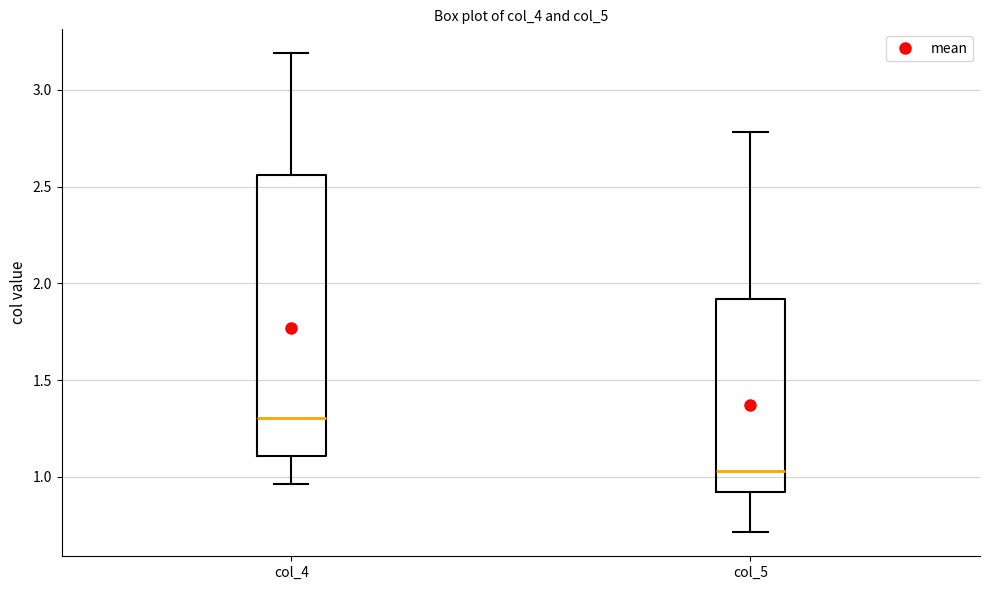

Reading left to right, transcribe this box plot: for each box, give where its median line is, the range the box spans, and where its two whiskers end, as read against the y-axis. The values are not printed on the chart, so give them approximately, as read against the axis.

col_4: median 1.30, box 1.10 to 2.55, whiskers 0.95 to 3.20
col_5: median 1.05, box 0.90 to 1.90, whiskers 0.70 to 2.80